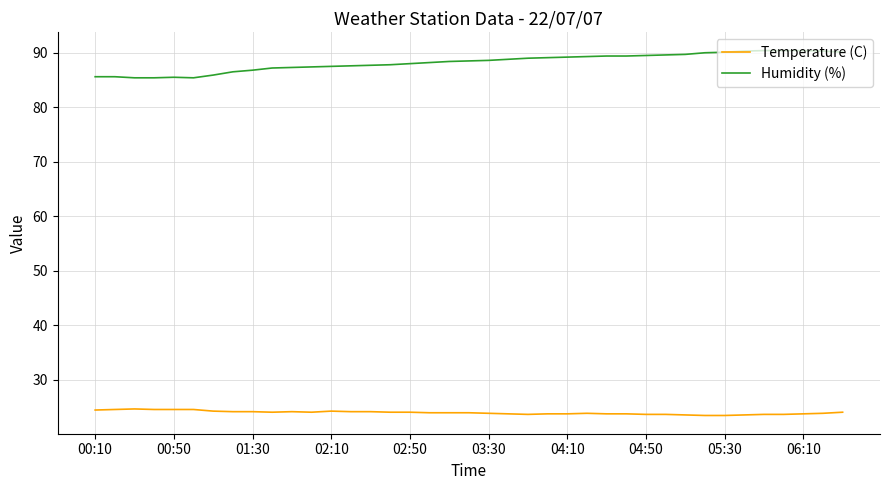

What is the maximum value shown in the chart?

90.4